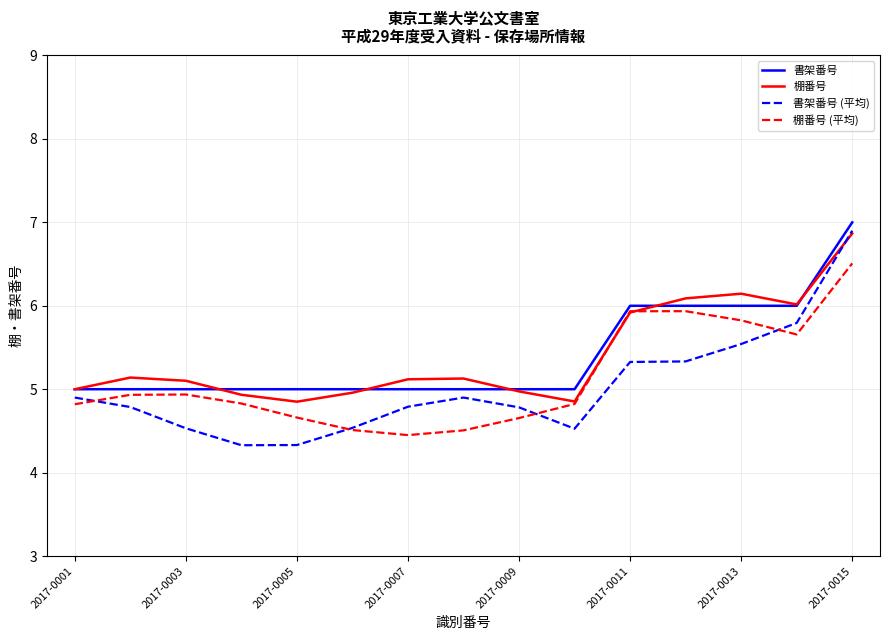

What is the highest value of the 棚番号 series?

6.9